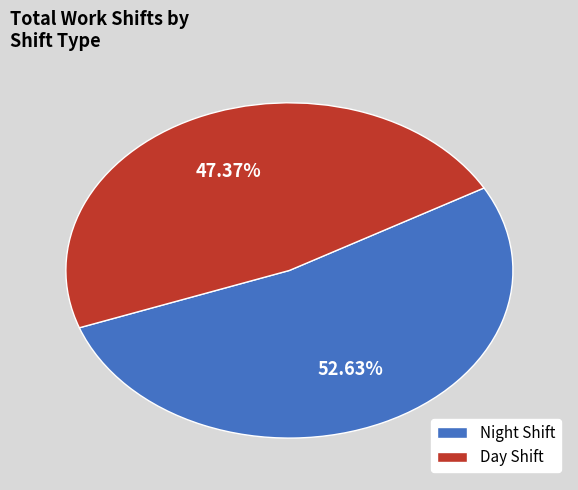

Rank the categories by value from highest to lowest.

Night Shift, Day Shift